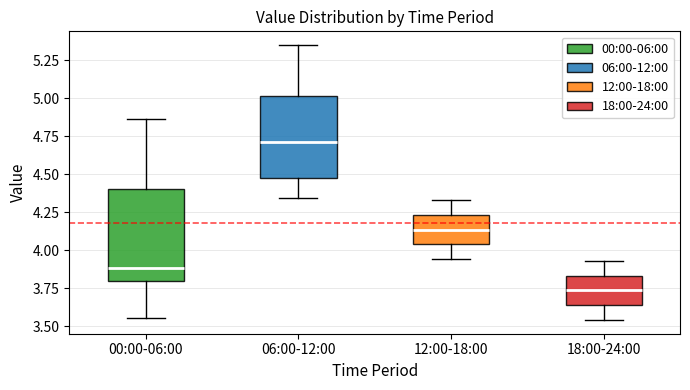

Reading left to right, read every box against the y-axis: the position of its median line, the range the box covers, and the ends of its whiskers. The values are not printed on the chart, so give them approximately, as read against the axis.

00:00-06:00: median 3.90, box 3.80 to 4.40, whiskers 3.55 to 4.85
06:00-12:00: median 4.70, box 4.50 to 5.00, whiskers 4.35 to 5.35
12:00-18:00: median 4.15, box 4.05 to 4.25, whiskers 3.95 to 4.35
18:00-24:00: median 3.75, box 3.65 to 3.85, whiskers 3.55 to 3.95